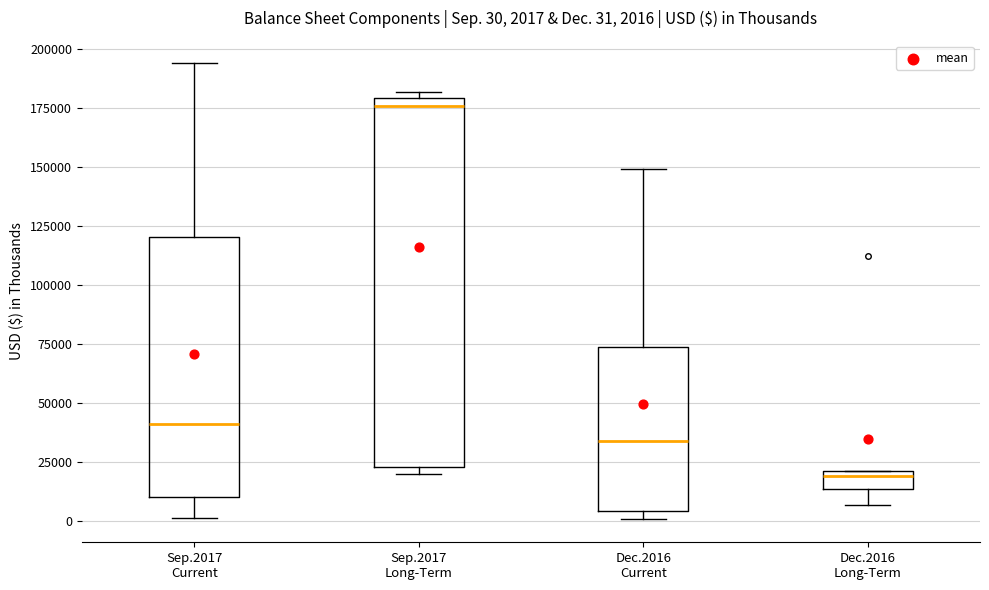

Comparing the boxes themselves (not the whiskers), which one is the tallest?

Sep.2017 Long-Term